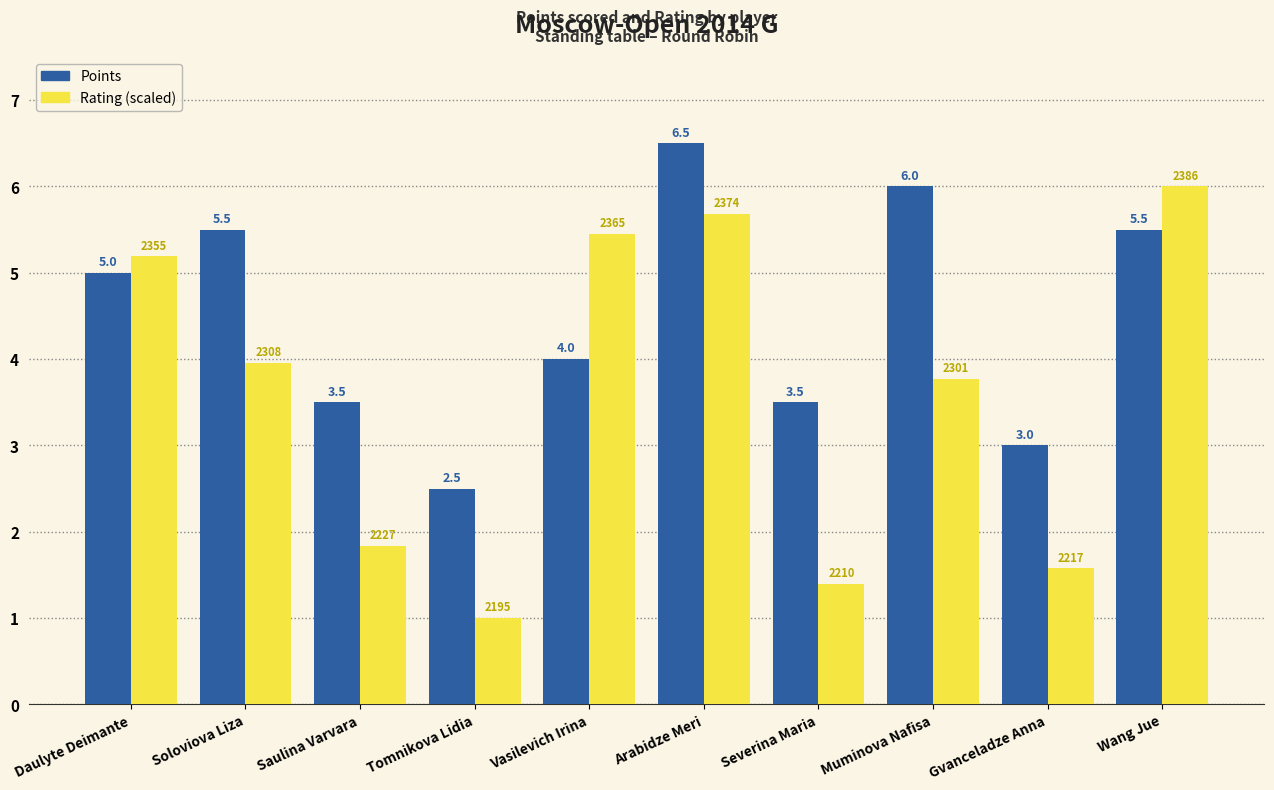

How many values in the Rating (scaled) series are below 3?

4